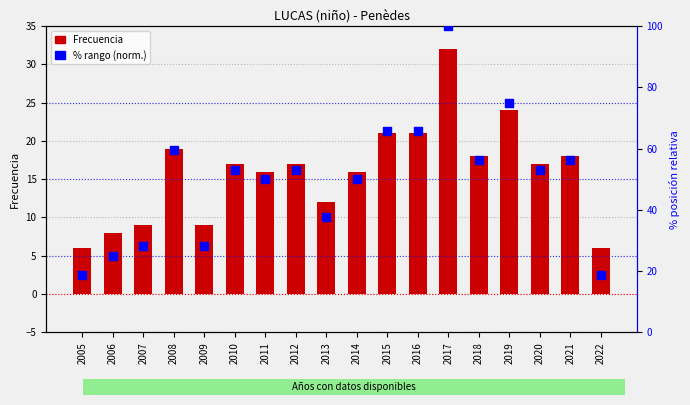

At how many categories does at least one series exceed 30?

13